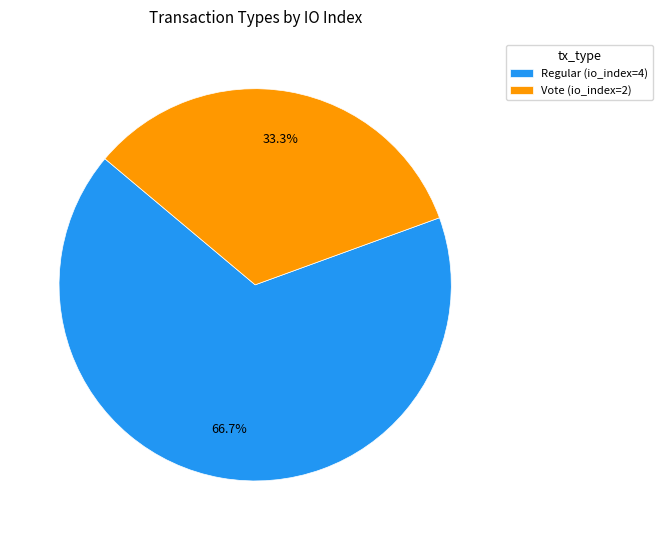

Do Regular and Vote together represent more than half of the pie?

Yes